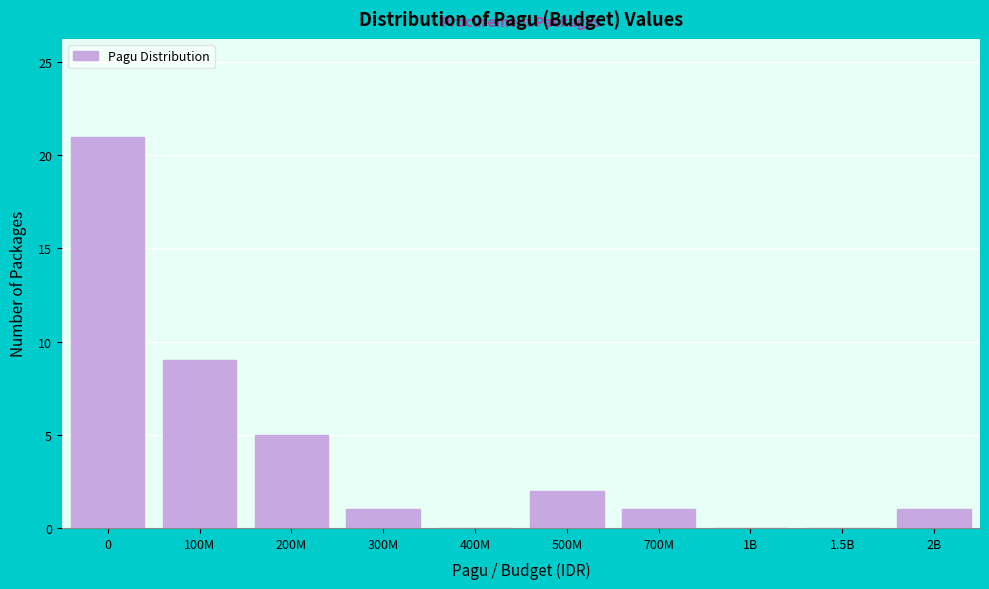

Reading left to right, transcribe all the data shown in this chart.

0=21	100M=9	200M=5	300M=1	400M=0	500M=2	700M=1	1B=0	1.5B=0	2B=1